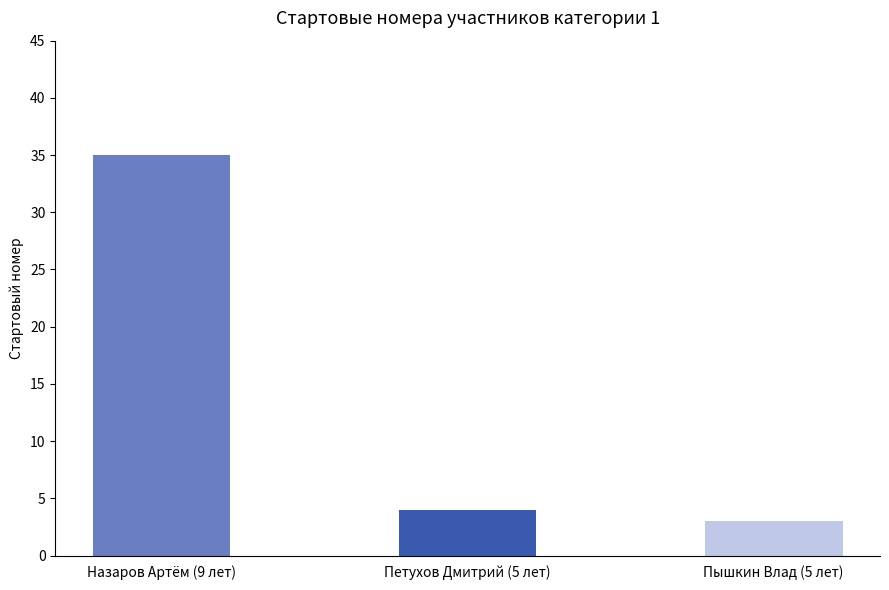

How many data points are less than 4?

1